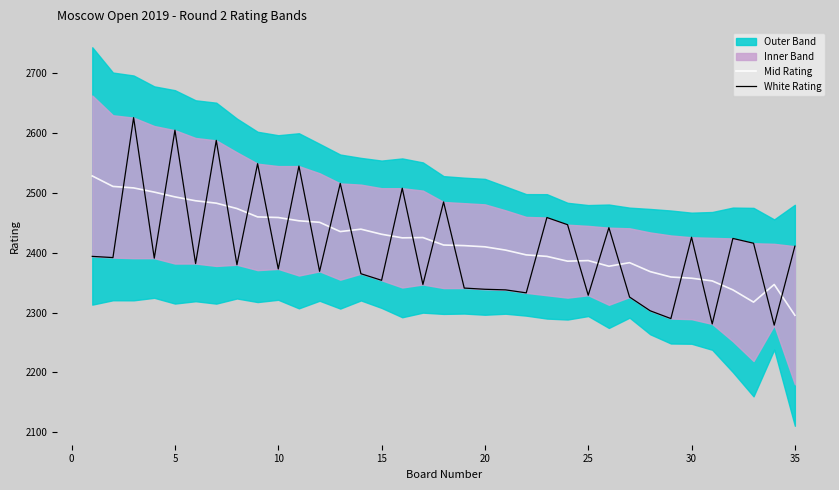

Is it true that Mid Rating equals 2295.5 at 35?

True